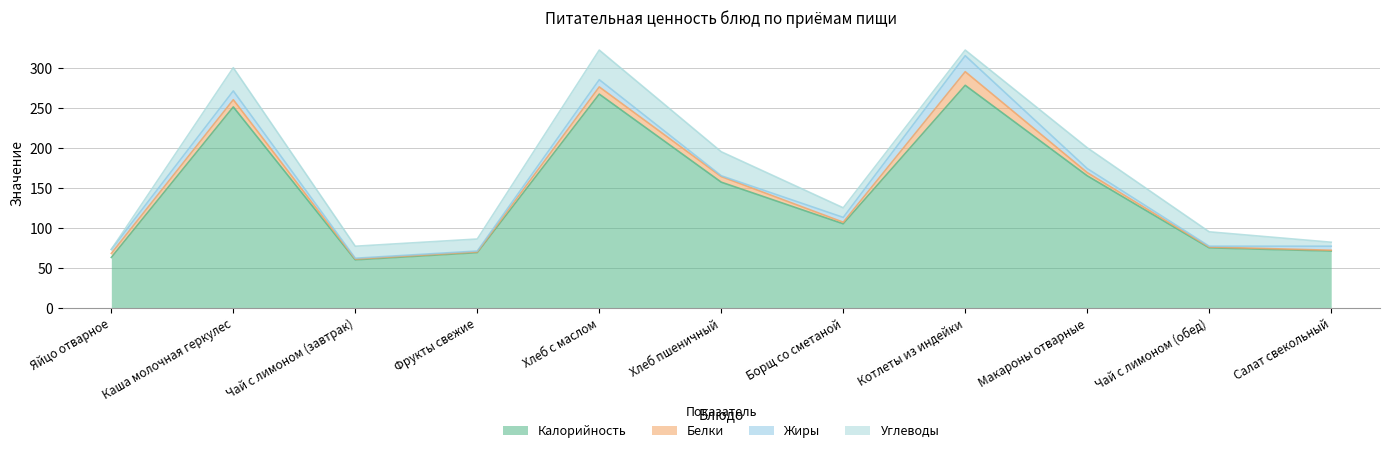

Which has a higher value, Фрукты свежие or Борщ со сметаной?

Борщ со сметаной